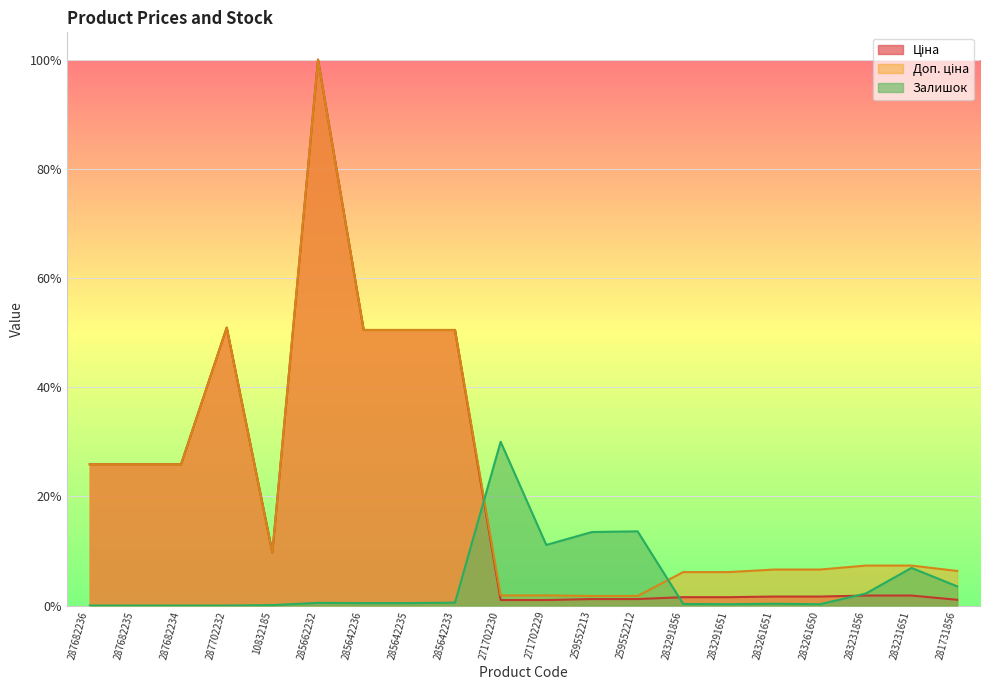

At which category does Ціна reach its first local peak?

287702232